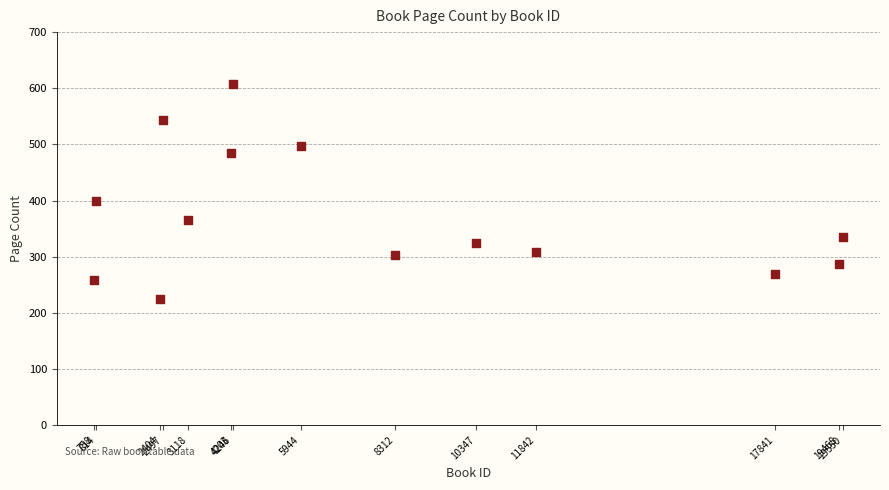

What is the range of X values (max minus min)?

18792